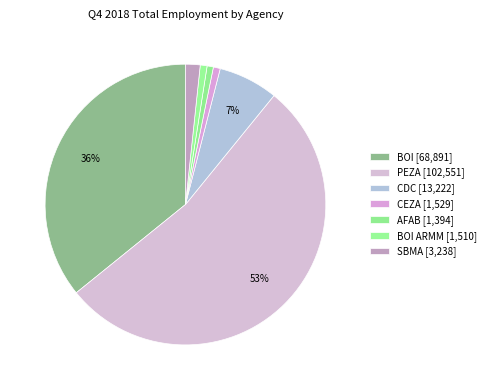

Which slice is the largest?

PEZA